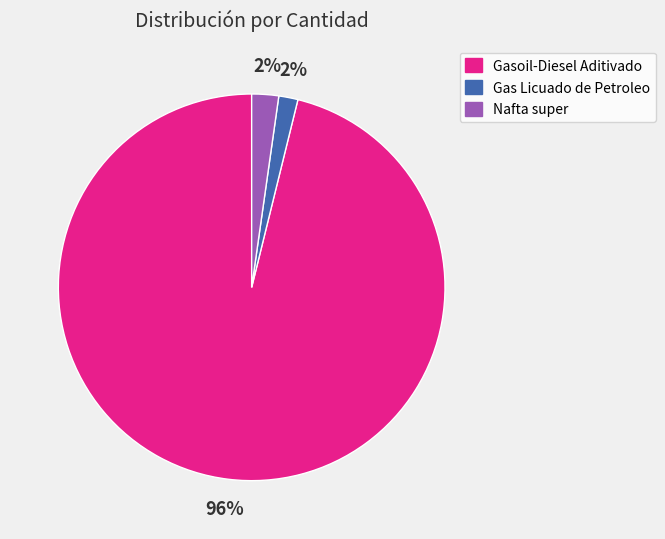

Which slice is the largest?

Gasoil-Diesel Aditivado